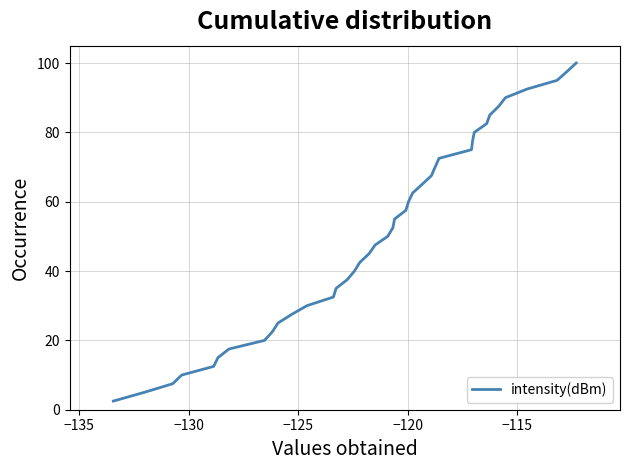

What is the smallest value displayed?

2.5